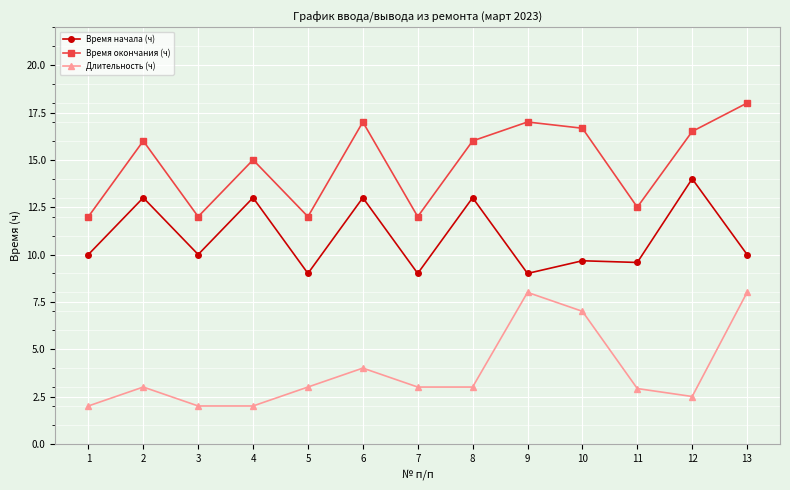

At which category is the sum across all series the highest?

13